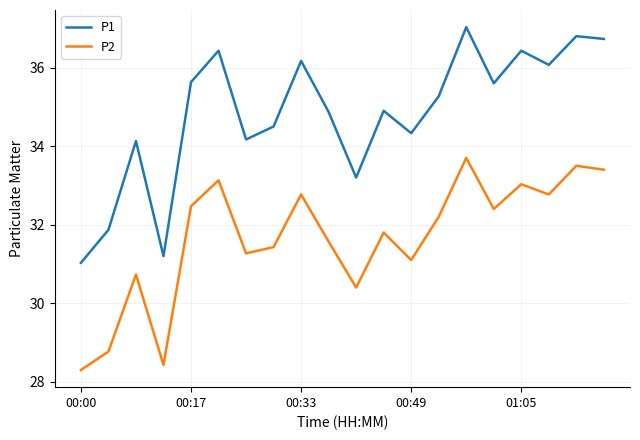

Which series has the largest range (max minus min)?

P1